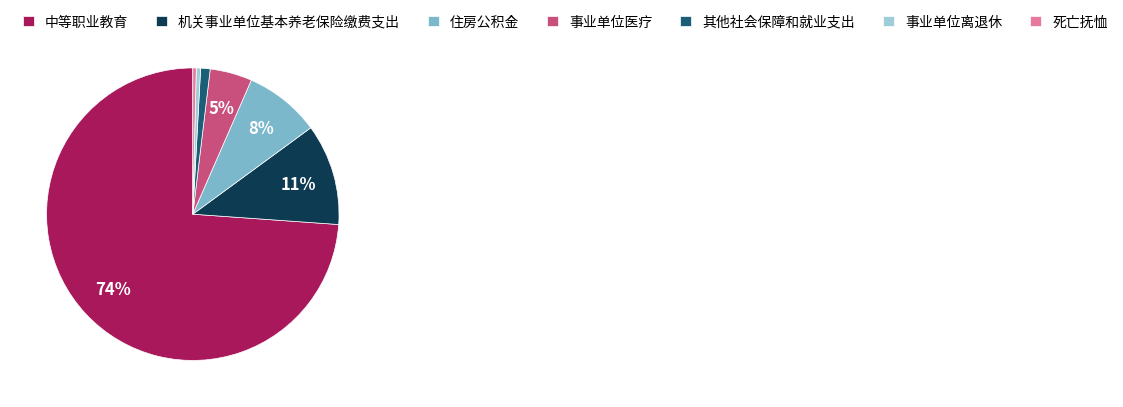

Which category has the biggest portion of the pie?

中等职业教育